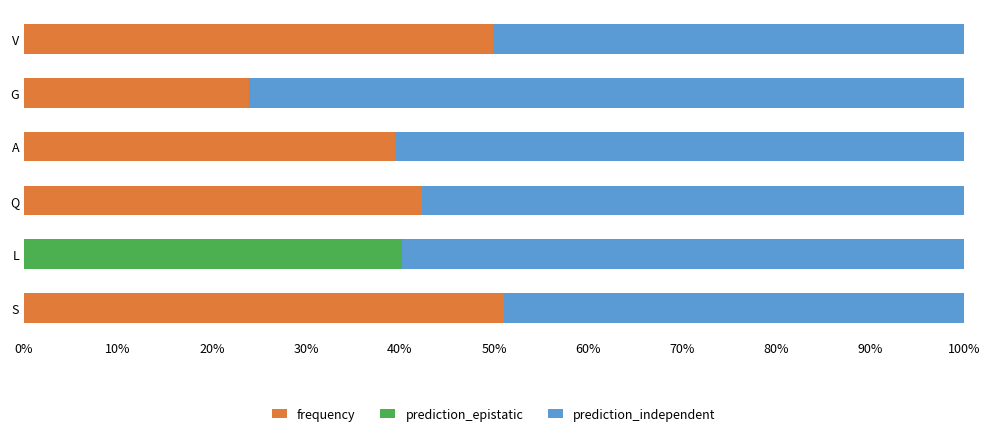

What is the total value across all series at V?

100.0